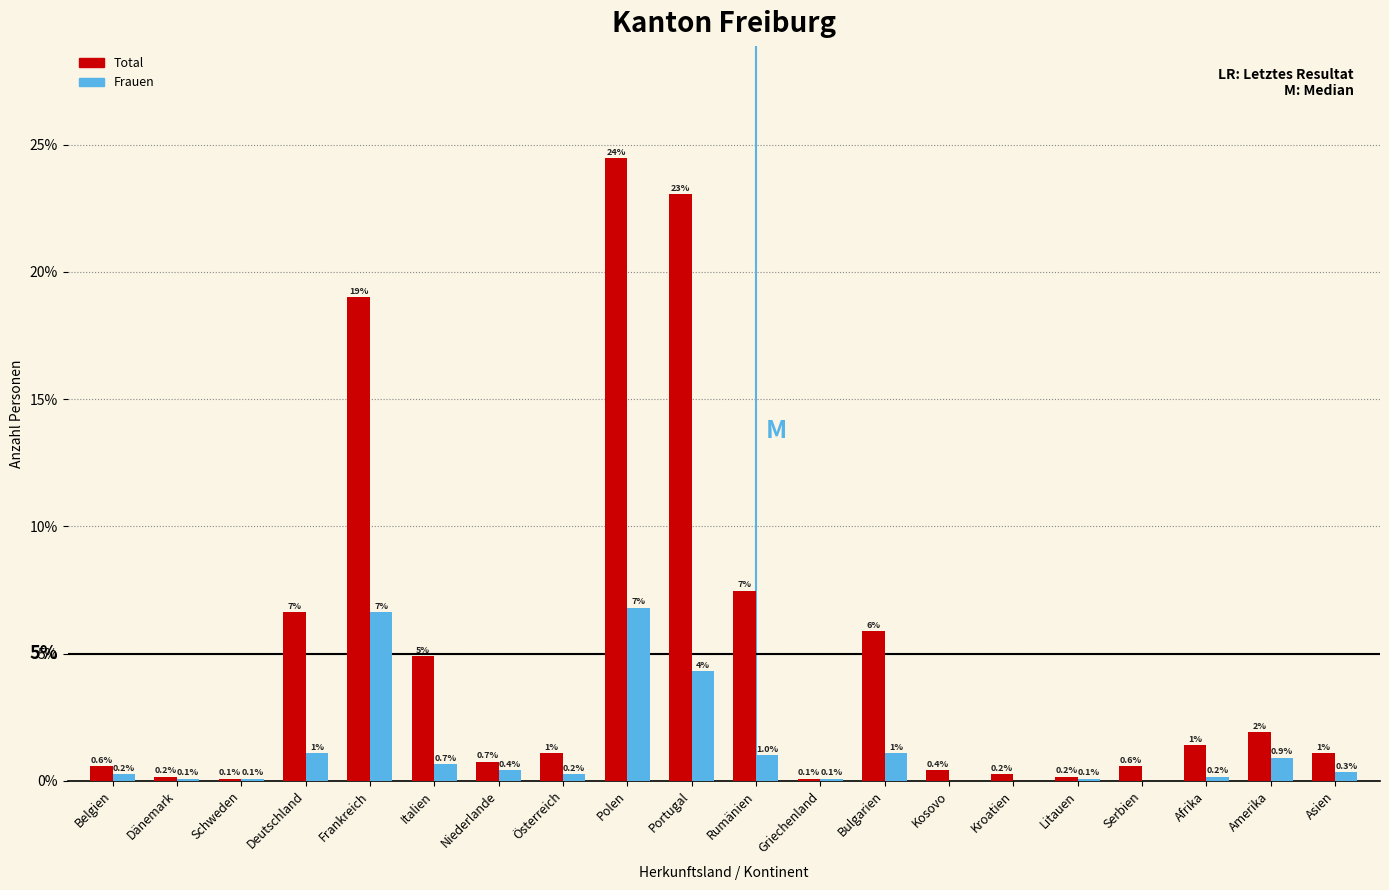

What is the sum of the Total values at Polen and Rumänien?

32.0